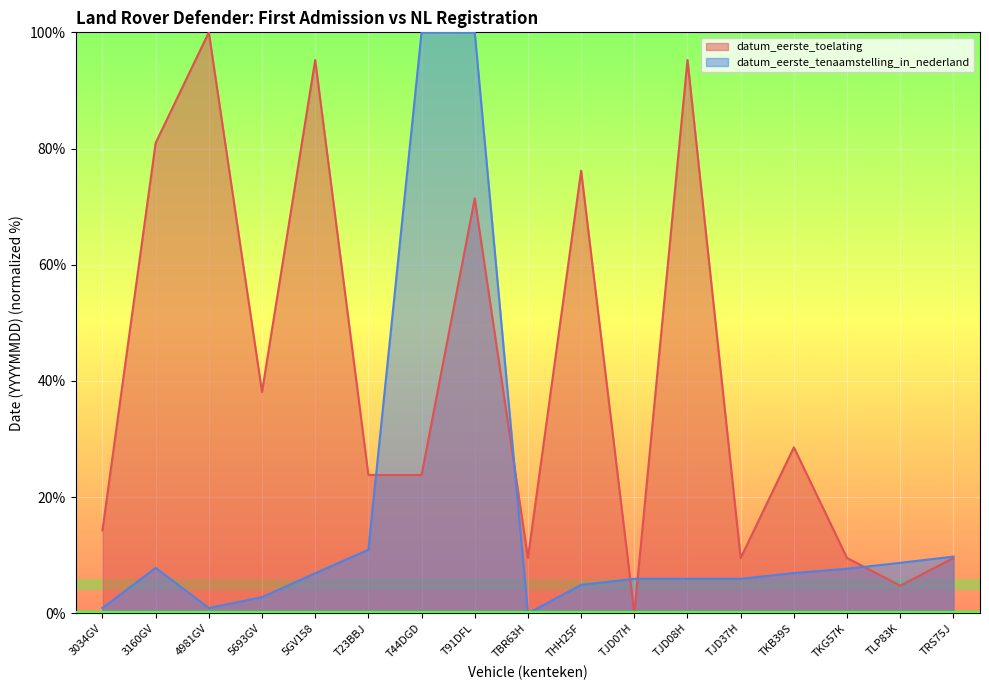

List the series in order of their peak value, highest first.

datum_eerste_toelating, datum_eerste_tenaamstelling_in_nederland